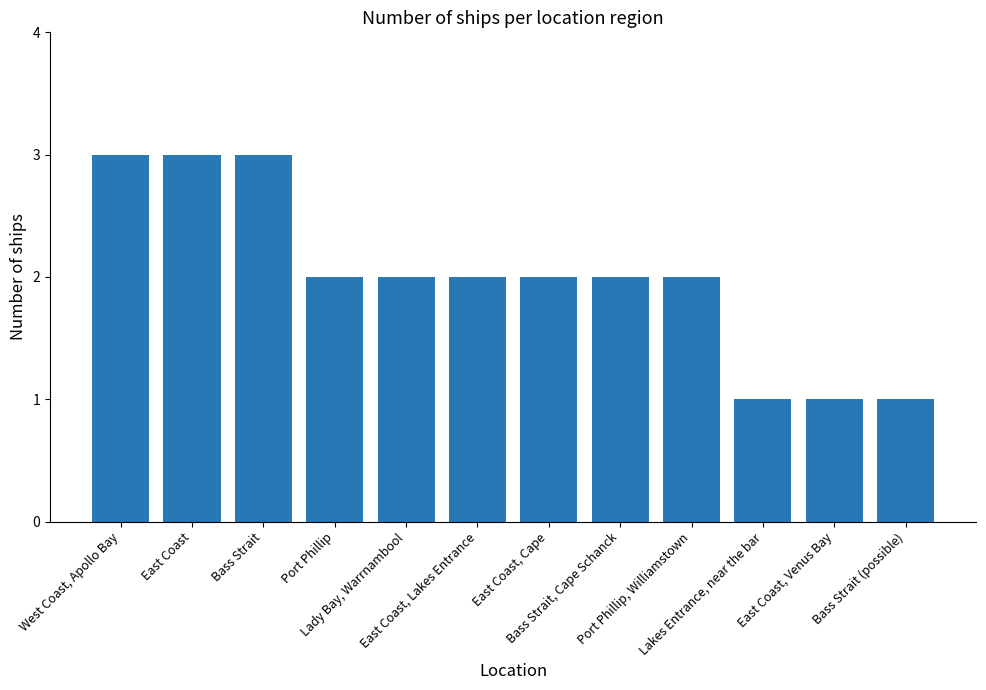

What is the smallest value displayed?

1